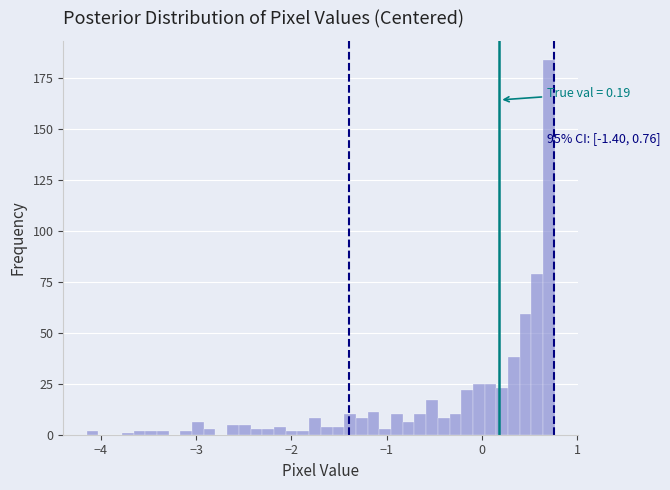

Read against the x-axis, roughly where is the centre of the tallest bar?

0.7